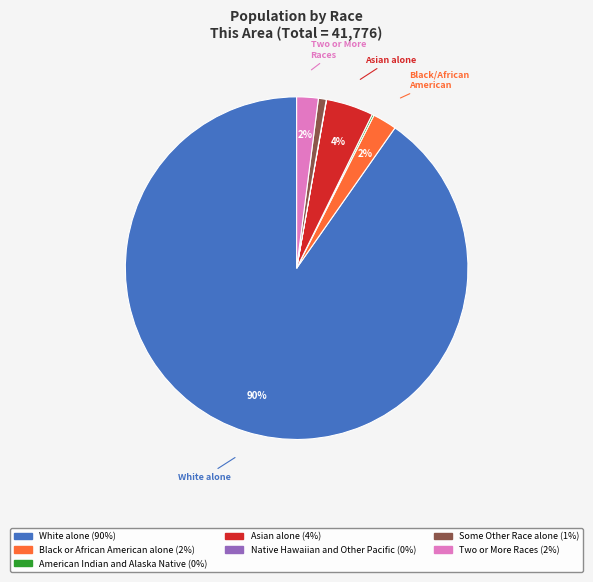

Which slice is the largest?

White alone